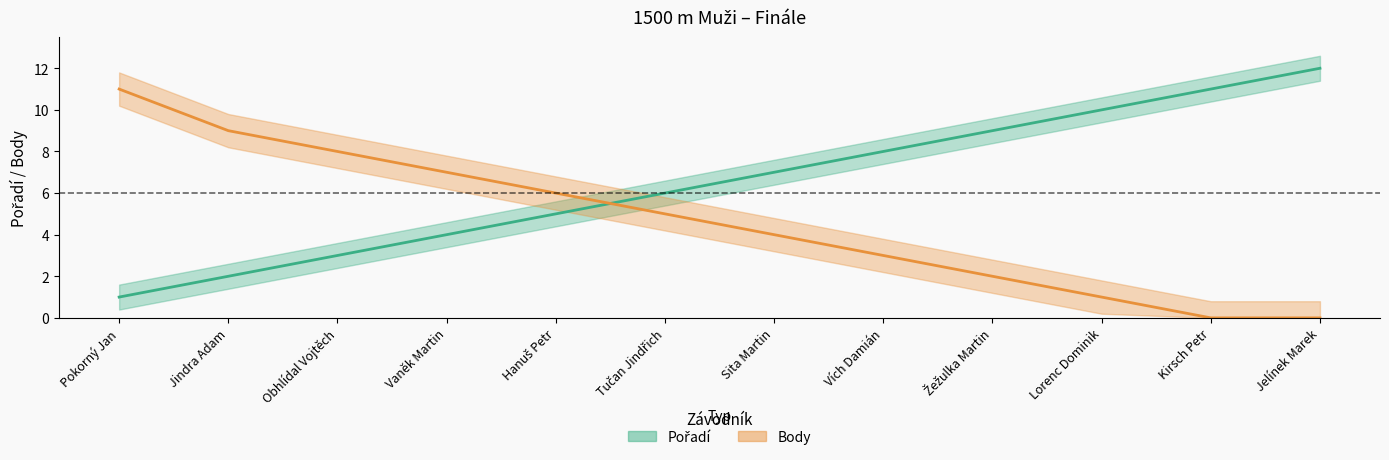

The value of Body at Vaněk Martin is 7. True or false?

True